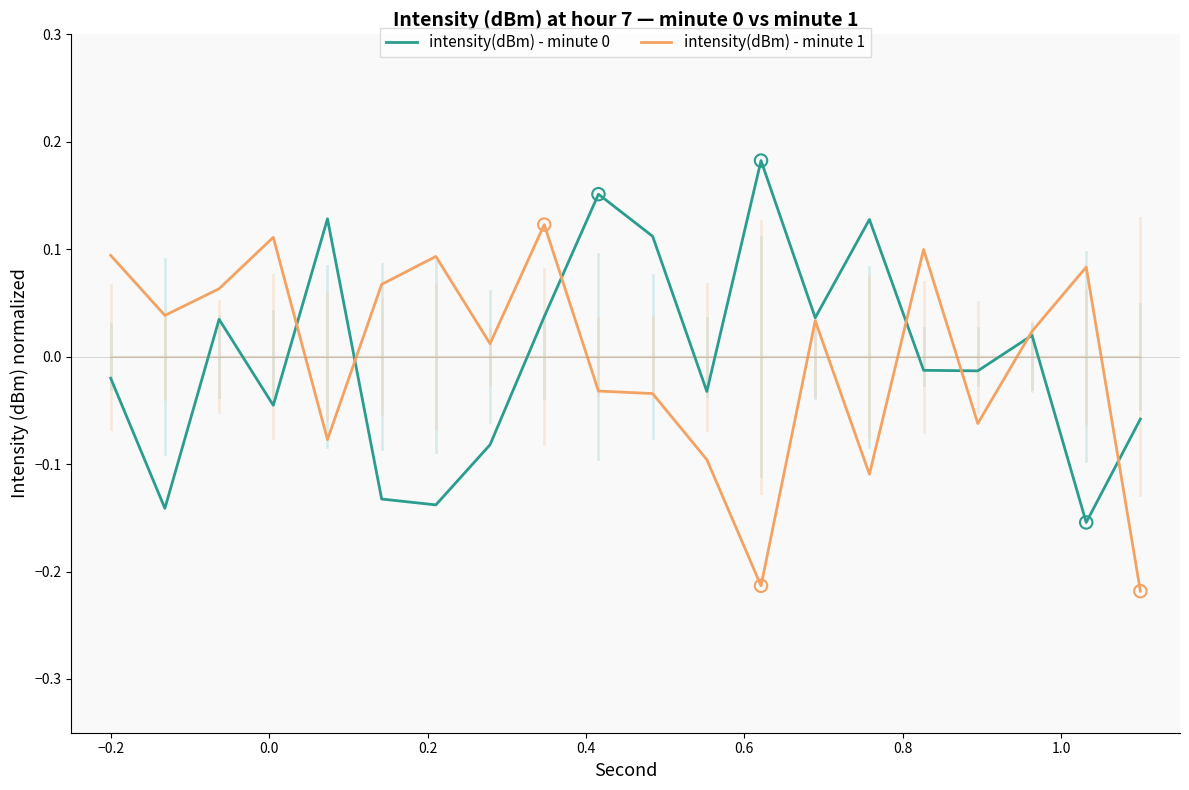

How many lines are shown in the chart?

2